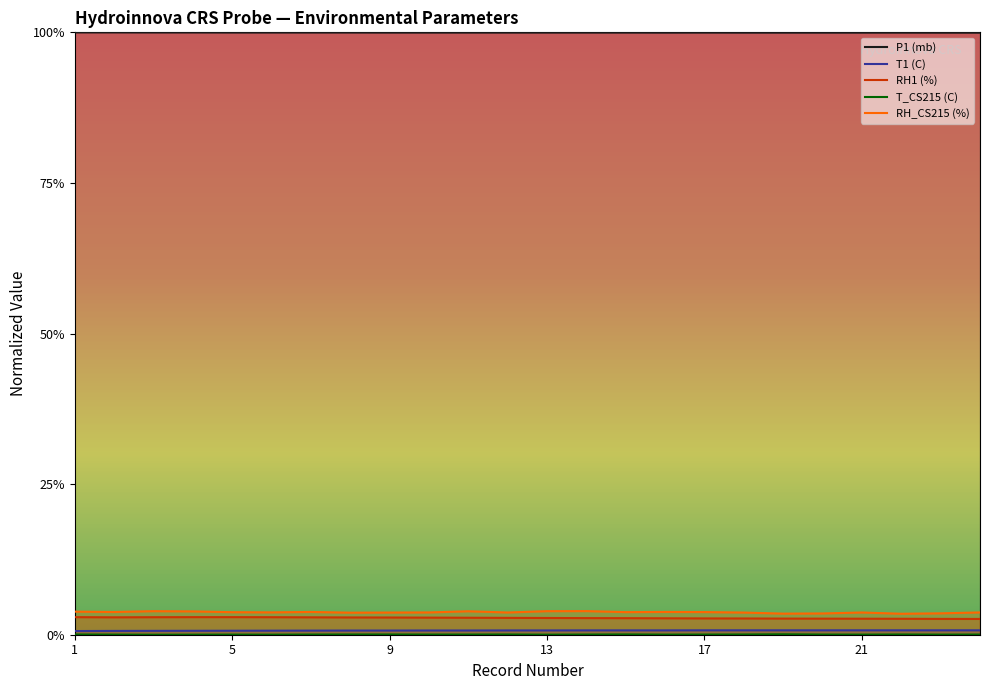

At how many categories does at least one series exceed 0?

24